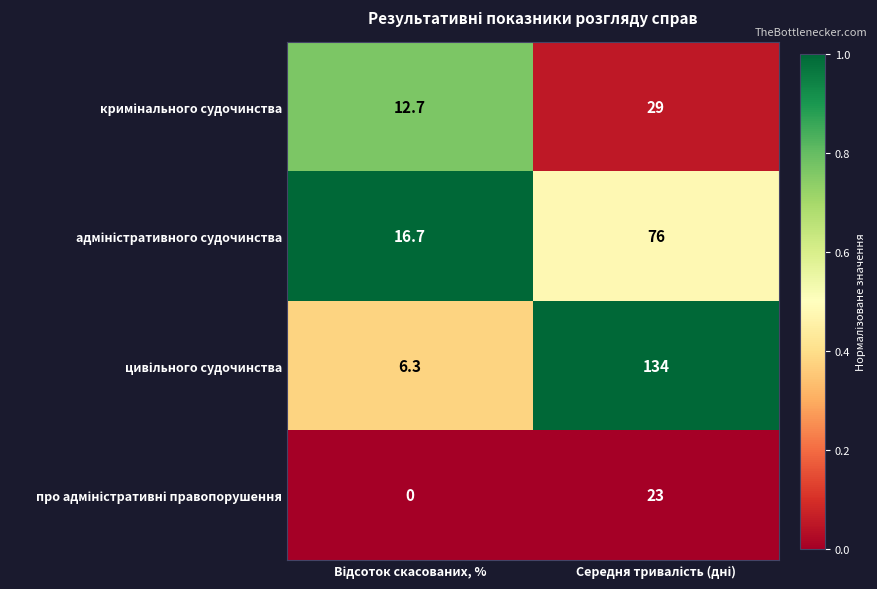

What is the total value across all series at Середня тривалість (дні)?

1.5